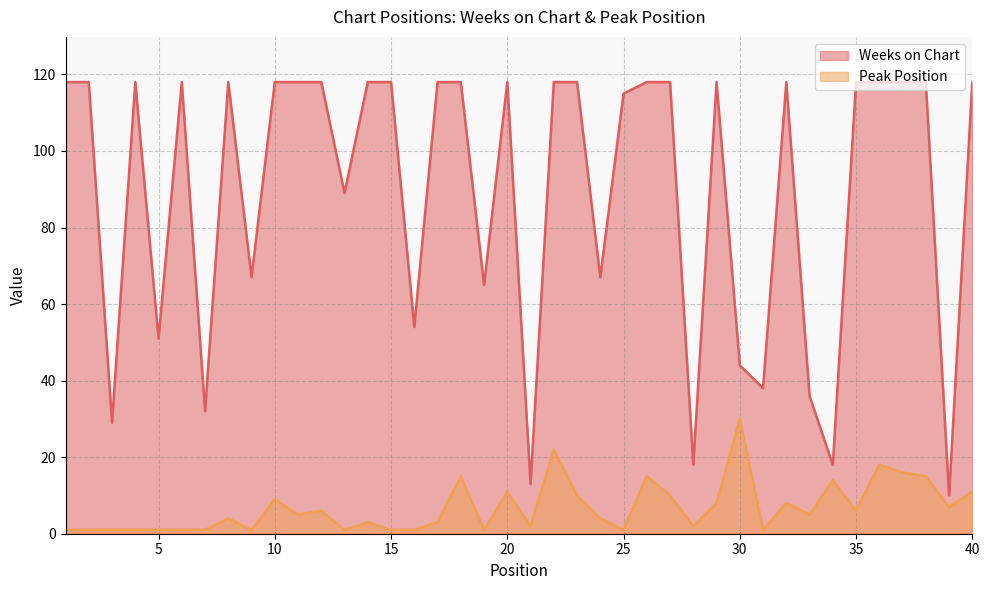

Is it true that Weeks on Chart equals 13 at 21?

True